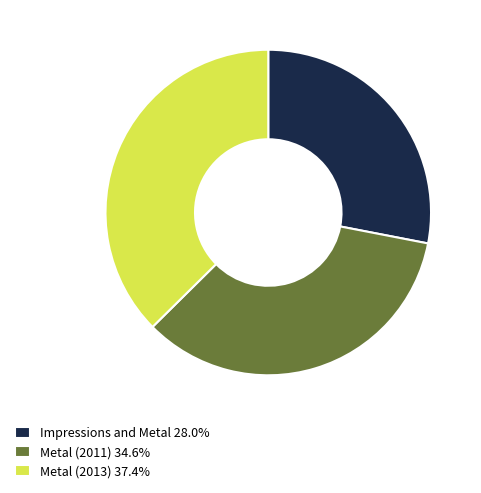

Is there a majority slice in this chart?

No